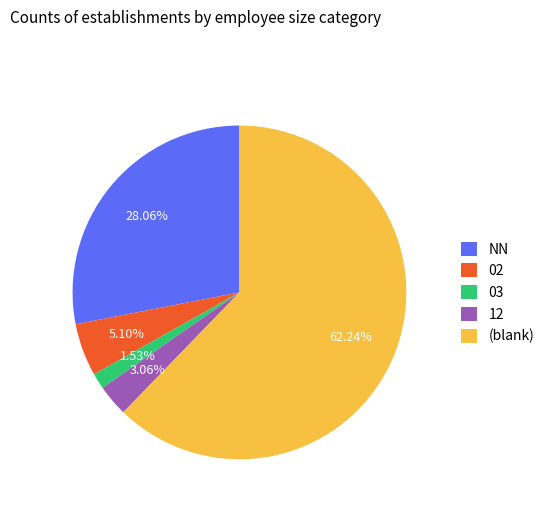

How many slices are in this pie chart?

5